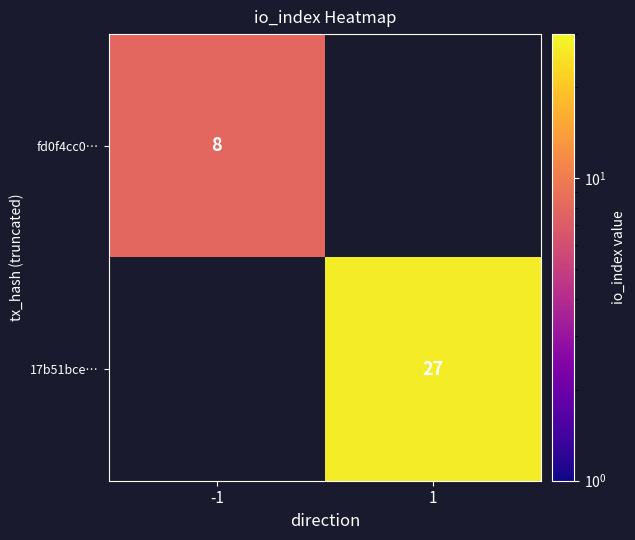

The fd0f4cc0… series shows 10.7 at -1. True or false?

False